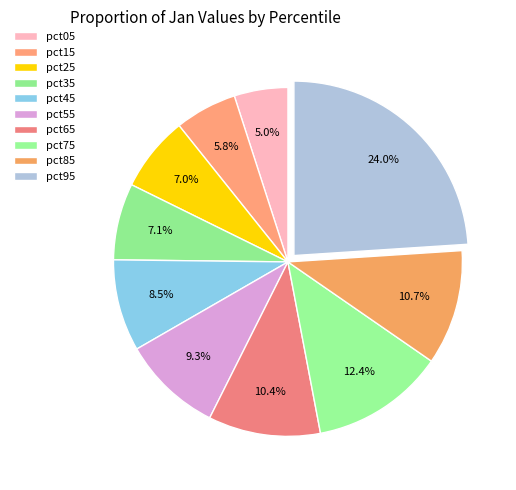

How many segments does this pie chart have?

10